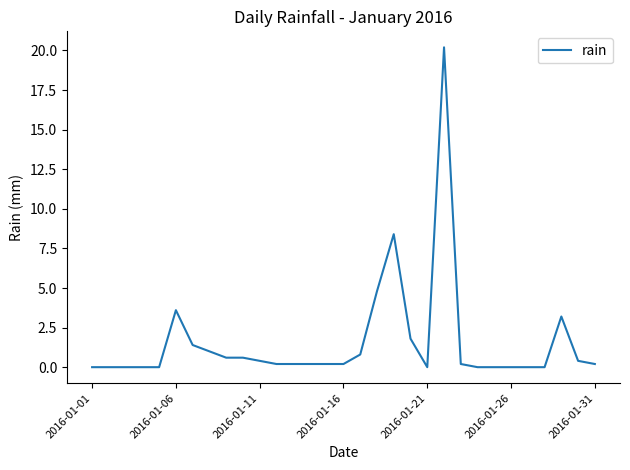

How many lines are shown in the chart?

1